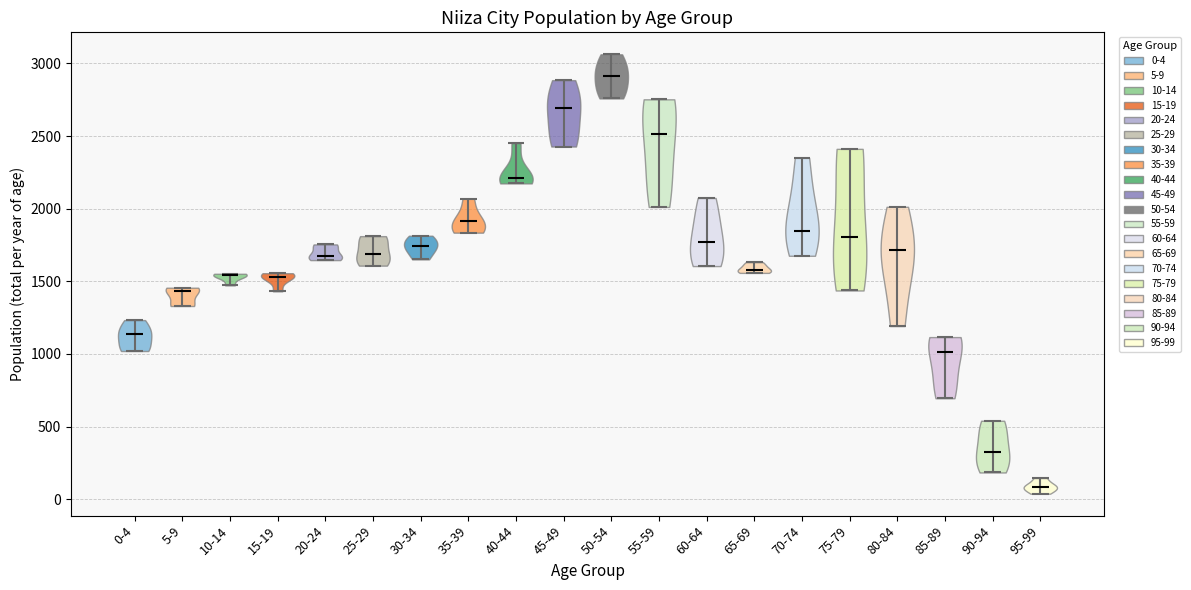

Which violin has the highest median line?

50-54